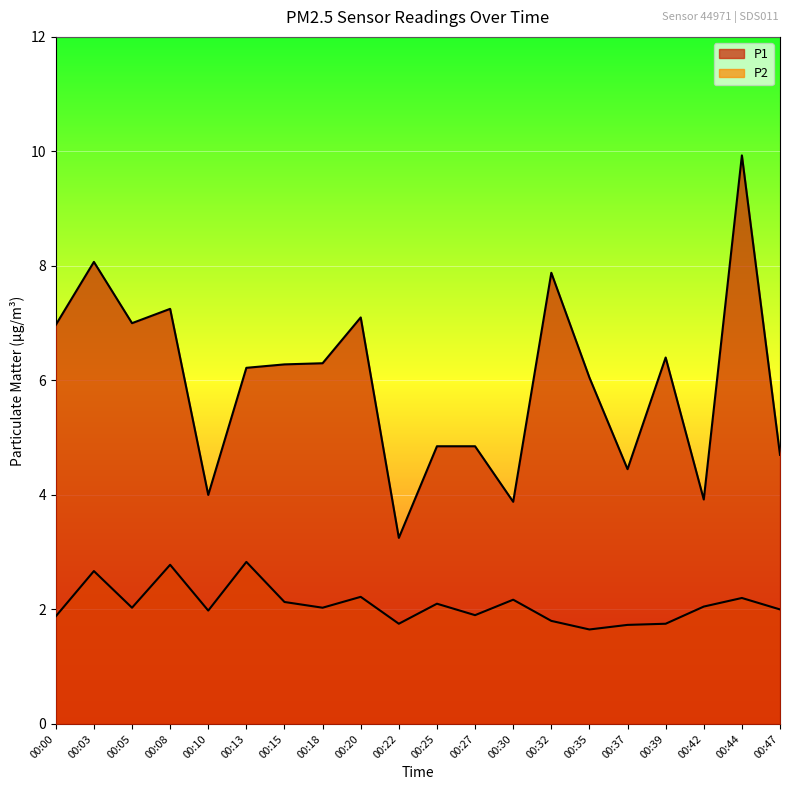

At which label does P2 reach its minimum?

00:35